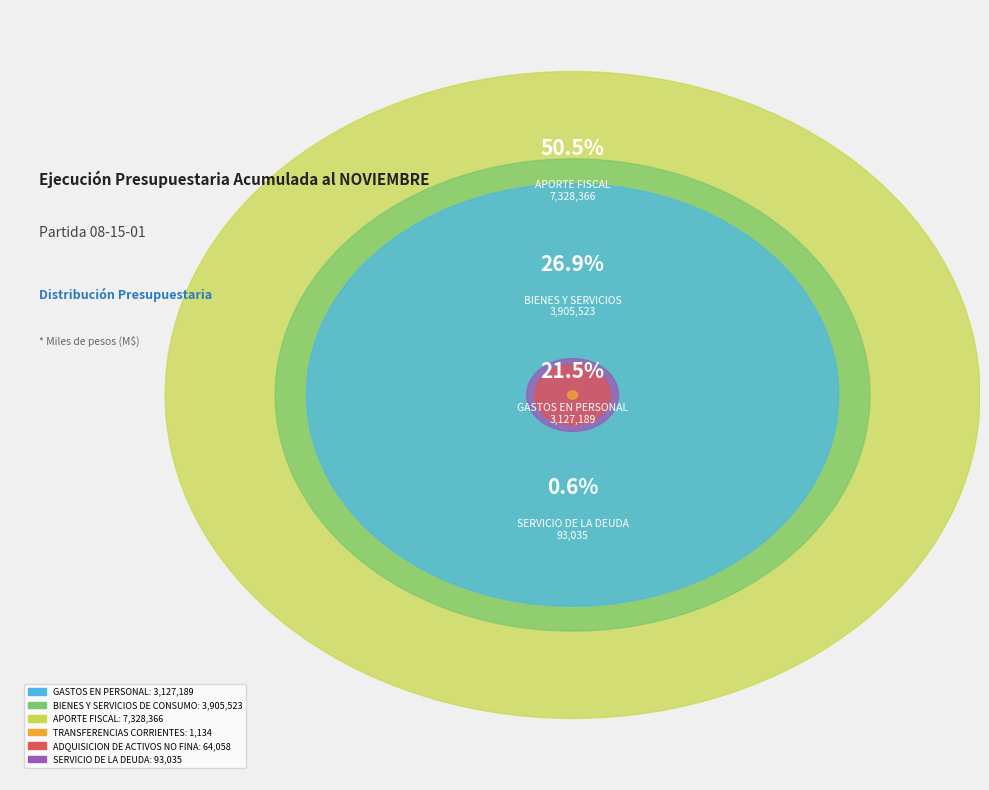

Does any single category account for the majority?

Yes